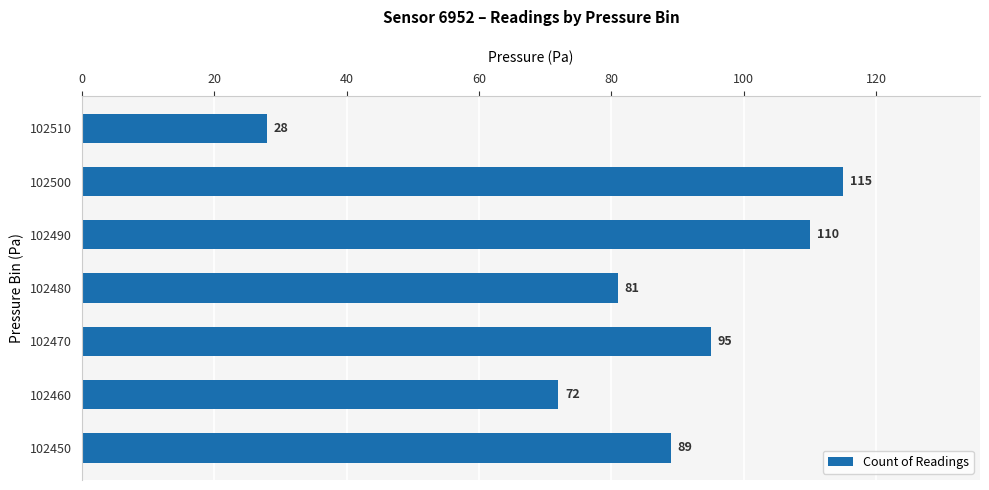

True or false: the data shows 70 at 102500.

False